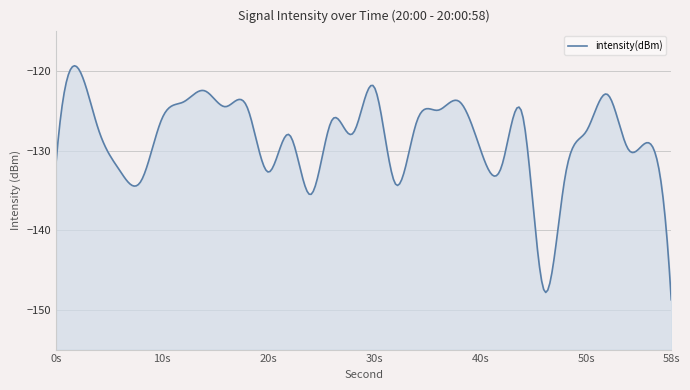

Rank the categories by value from highest to lowest.

2, 30, 14, 52, 38, 12, 18, 16, 36, 44, 10, 26, 34, 4, 50, 28, 22, 56, 40, 54, 0, 42, 6, 20, 48, 8, 32, 24, 46, 58